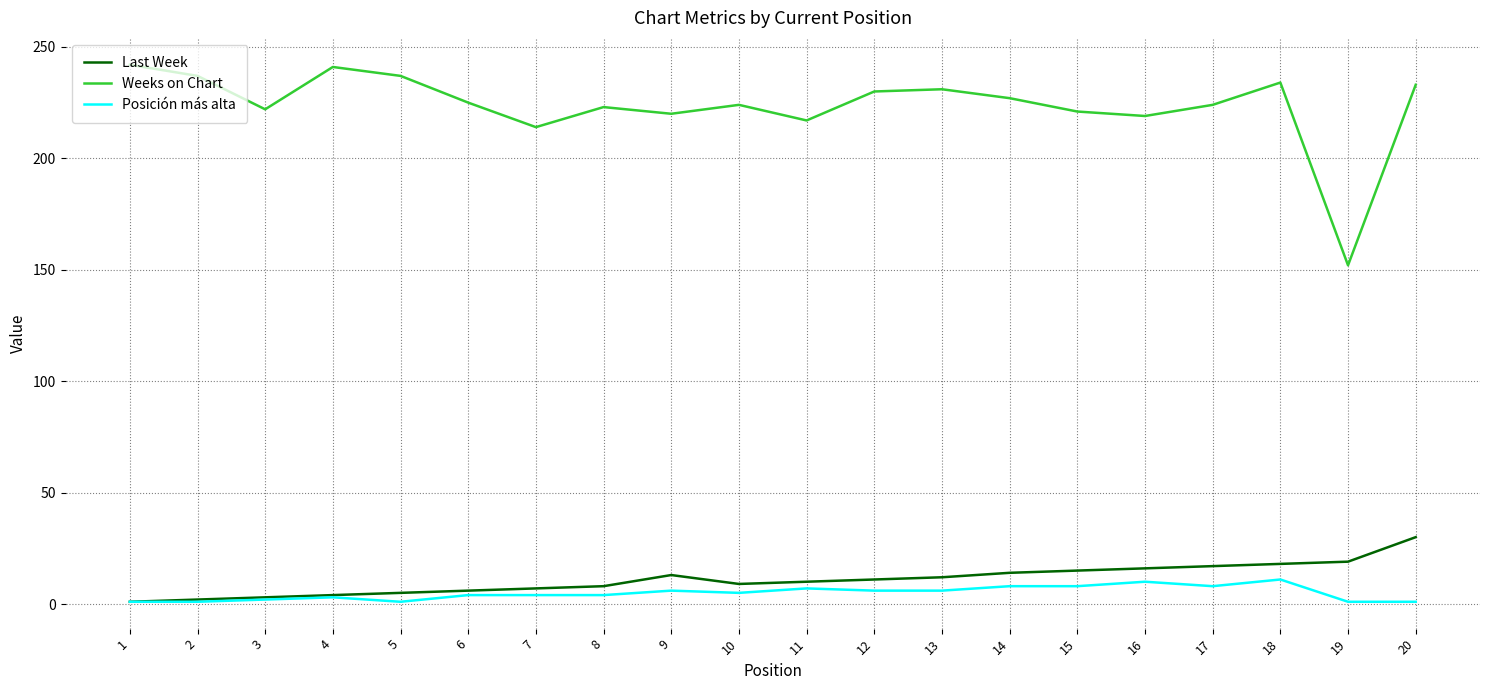

The Last Week series shows 13 at 9. True or false?

True